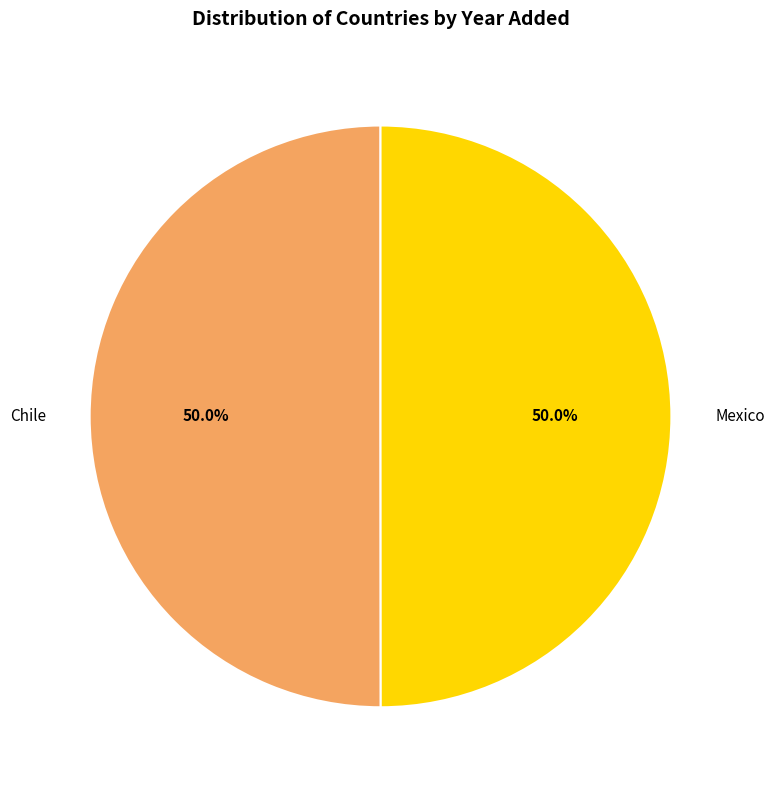

What is the total percentage of Chile and Mexico?

100.0%